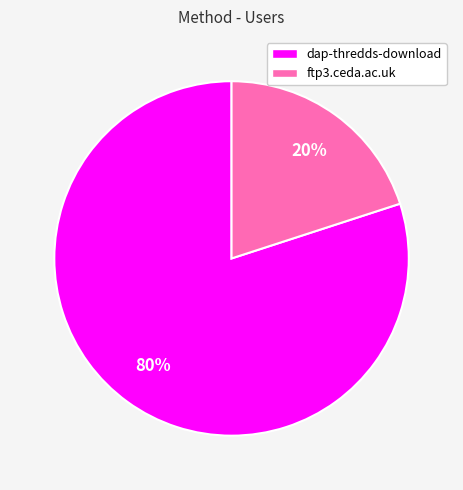

Count the number of slices in the pie.

2